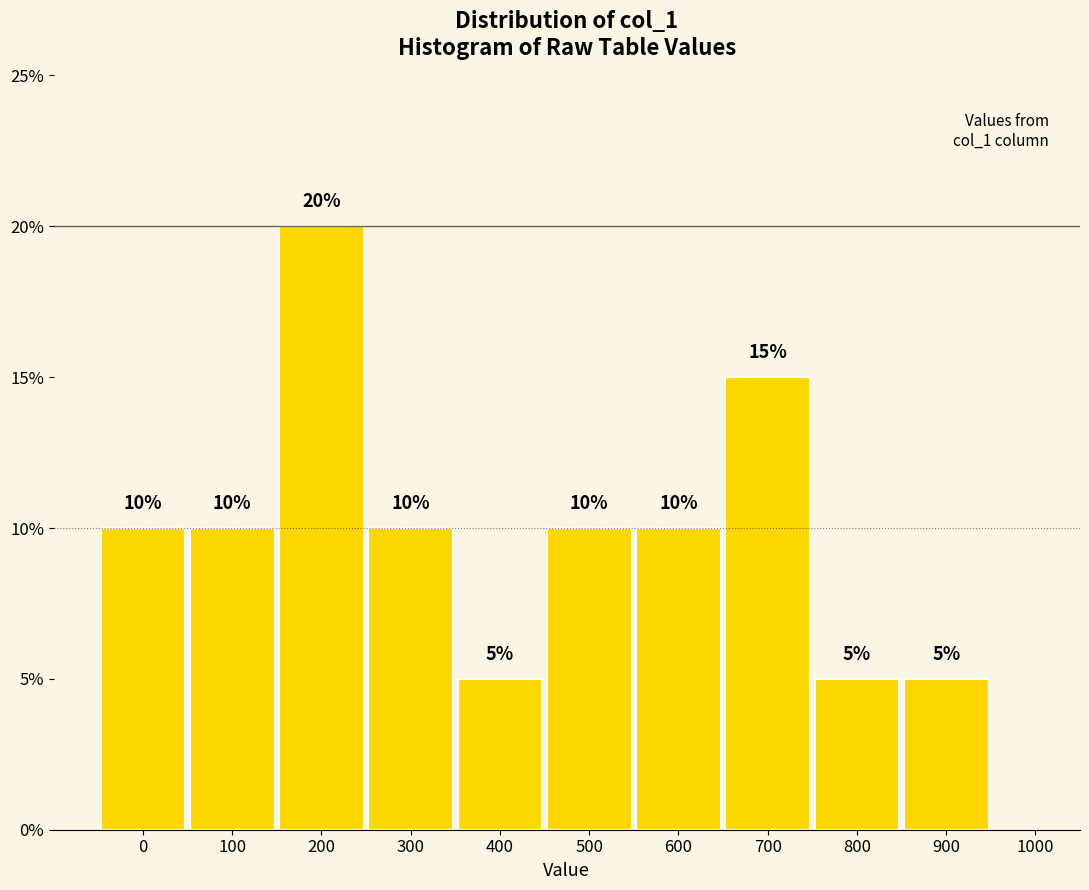

Reading right to left, what are all the values shown in this chart?

900=5	800=5	700=15	600=10	500=10	400=5	300=10	200=20	100=10	0=10